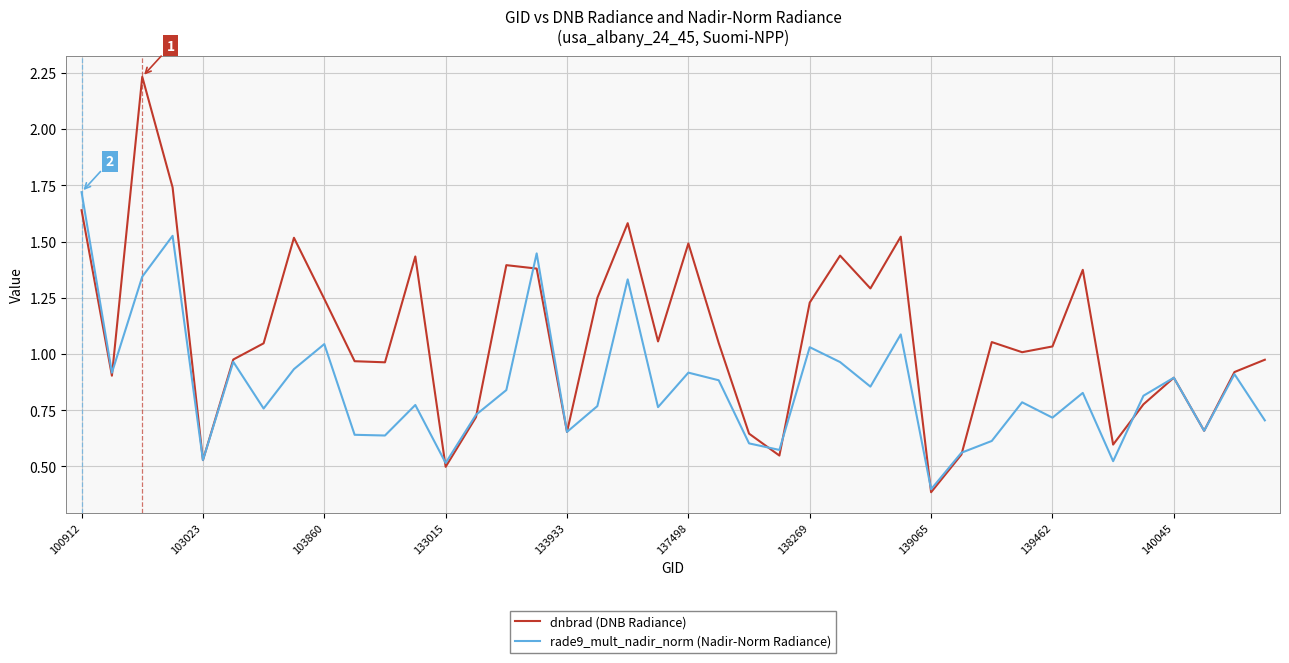

In rade9_mult_nadir_norm (Nadir-Norm Radiance), how many points are lower than both neighbors (excluding endpoints)?

13